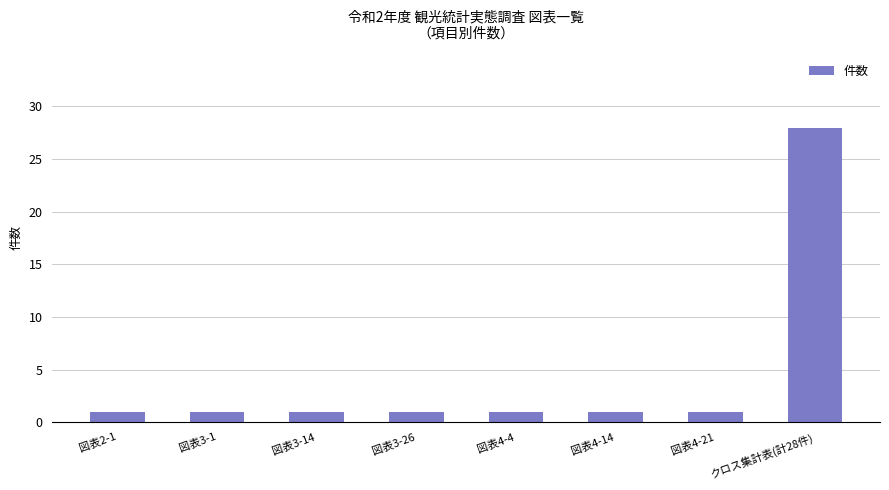

Does the chart contain stacked bars?

No